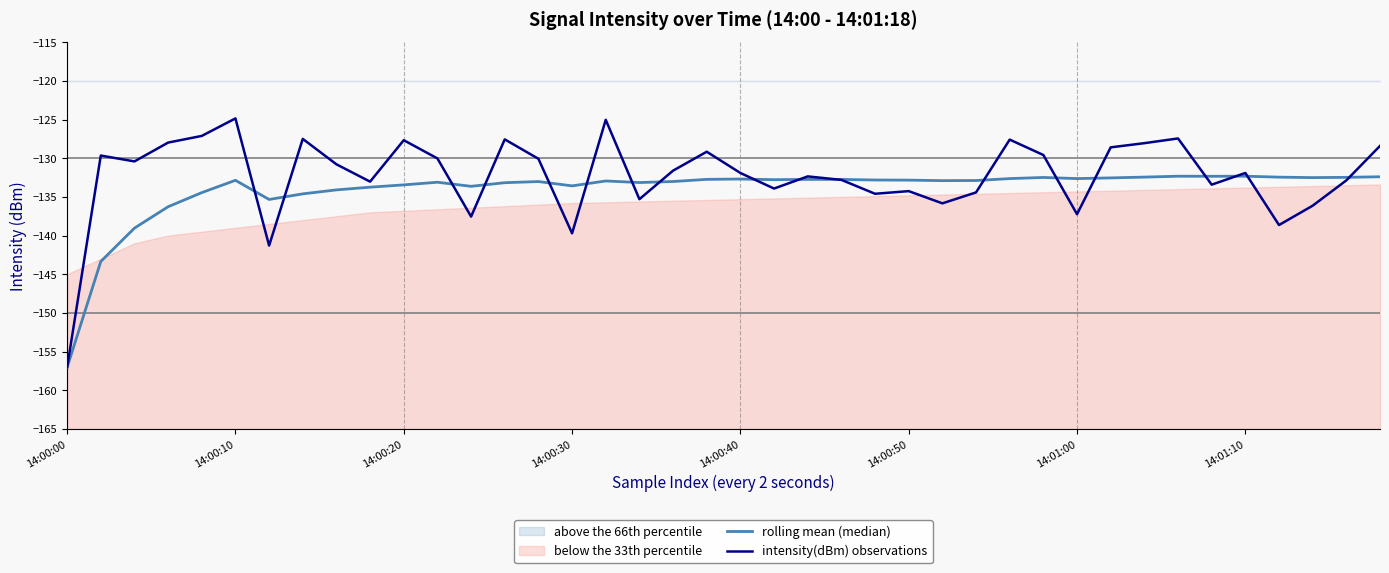

What is the value of the intensity(dBm) observations point at the 35th from the left?

-133.4